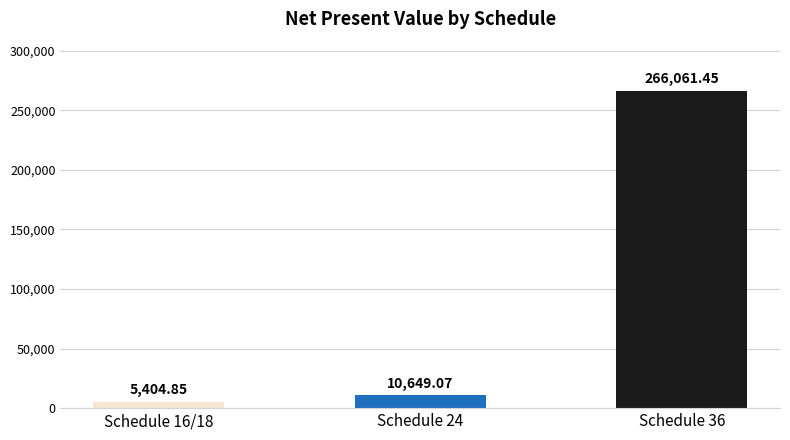

Rank the categories by value from highest to lowest.

Schedule 36, Schedule 24, Schedule 16/18